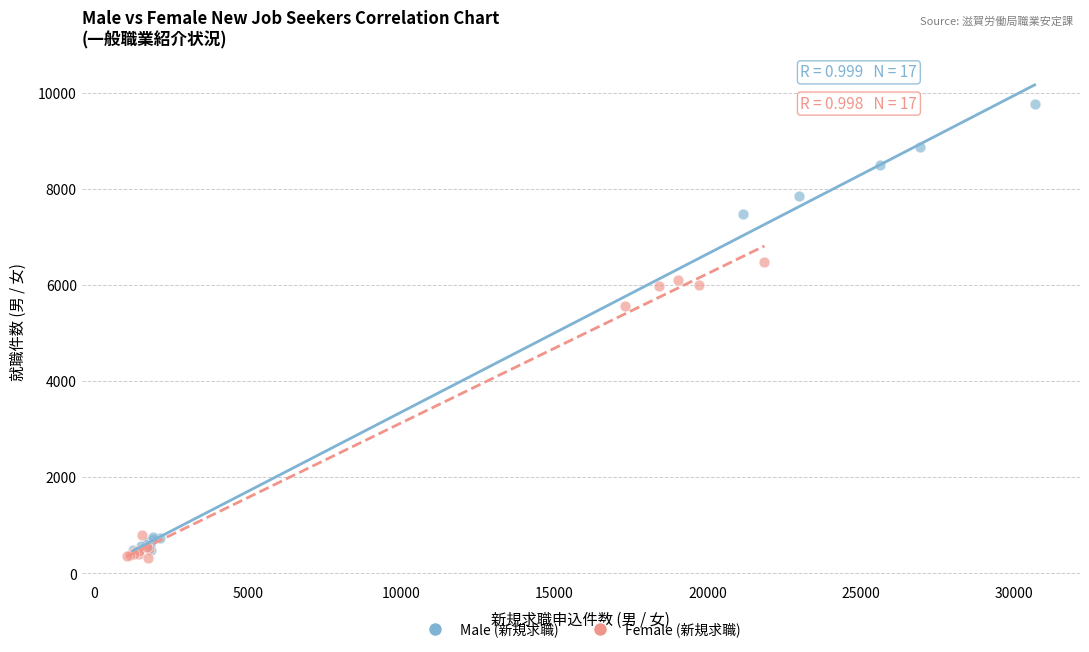

Which series has the widest spread of Y values?

Male (新規求職)